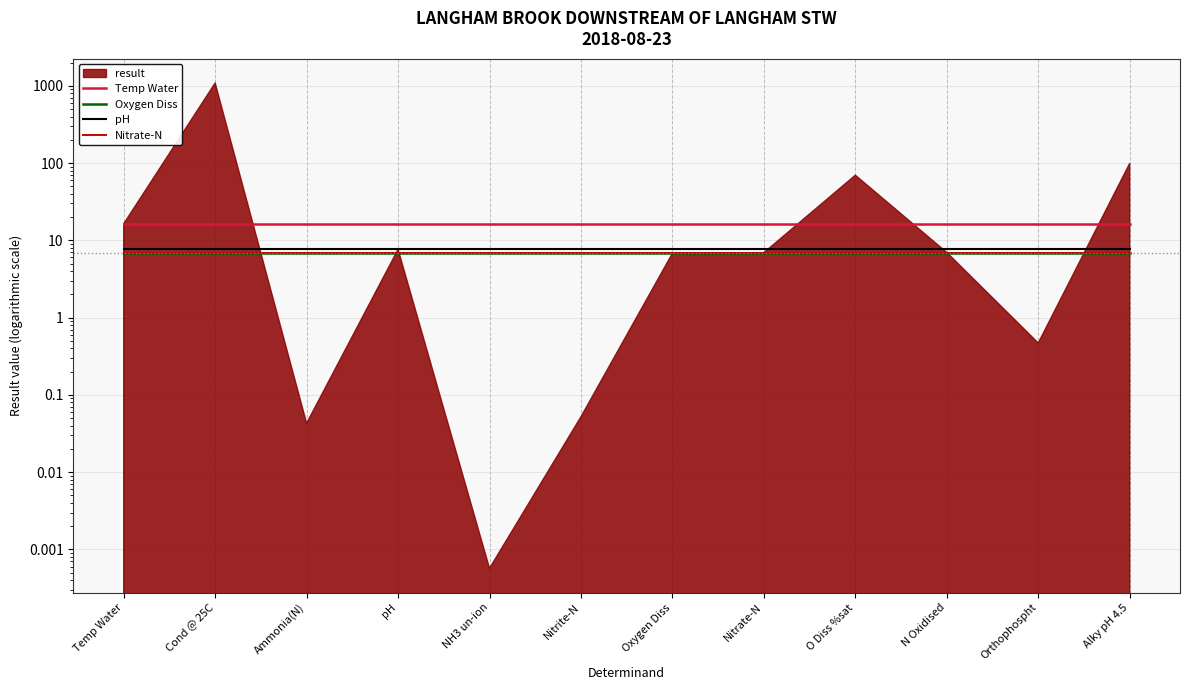

True or false: Temp Water and Nitrate-N cross at least once.

False